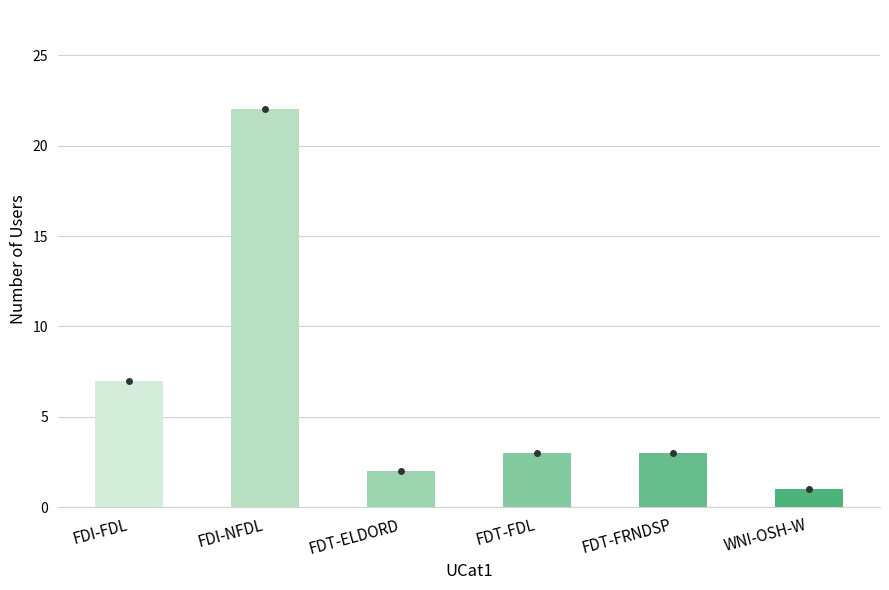

Reading left to right, transcribe all the data shown in this chart.

7	22	2	3	3	1